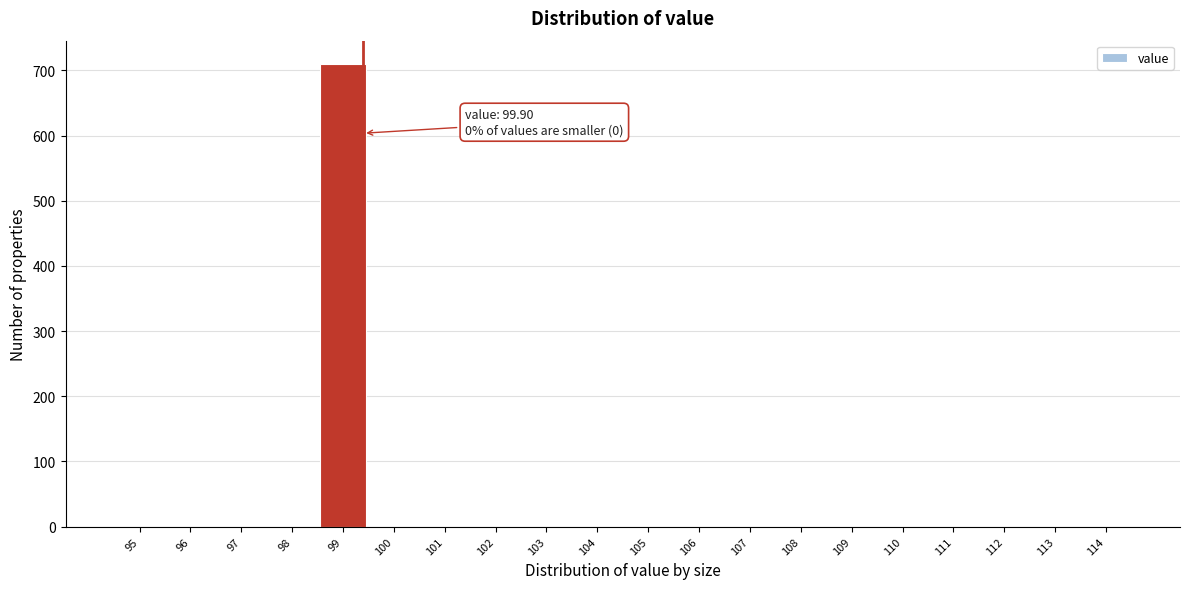

Reading right to left, what are all the values shown in this chart?

114=0	113=0	112=0	111=0	110=0	109=0	108=0	107=0	106=0	105=0	104=0	103=0	102=0	101=0	100=0	99=710	98=0	97=0	96=0	95=0